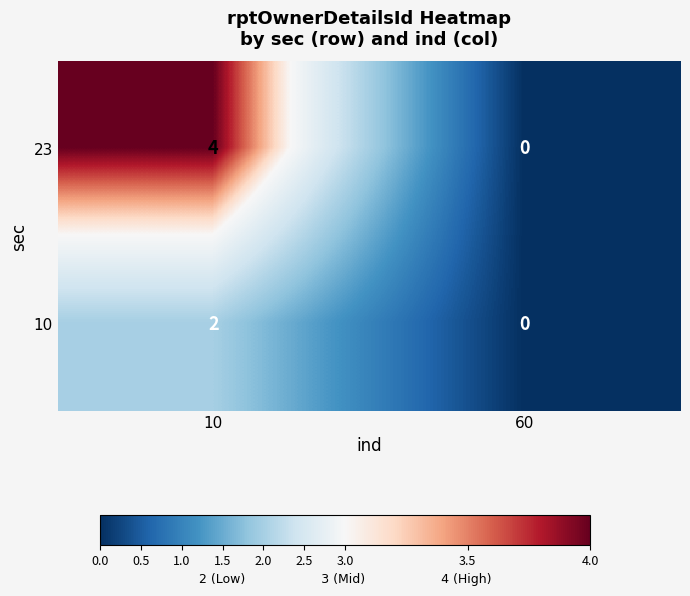

At which category is the sum across all series the highest?

10